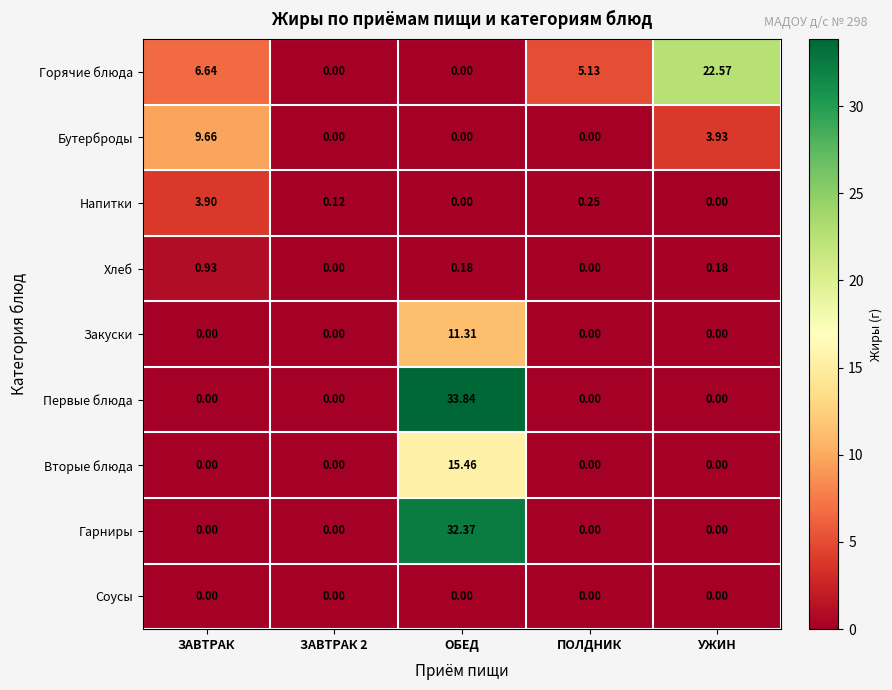

List the series in order of their peak value, lowest first.

Соусы, Хлеб, Напитки, Бутерброды, Закуски, Вторые блюда, Горячие блюда, Гарниры, Первые блюда